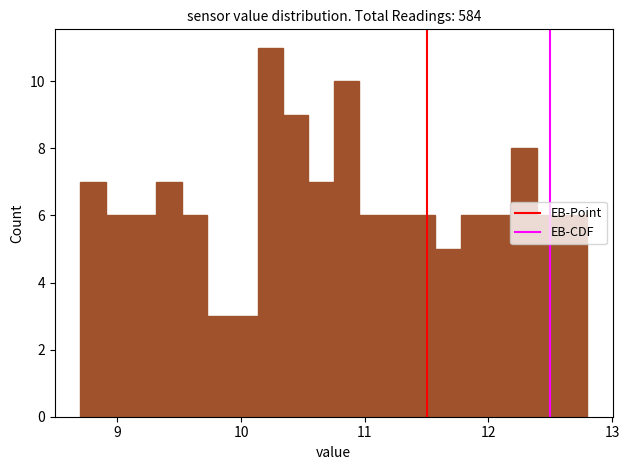

Read against the x-axis, roughly where is the centre of the tallest bar?

10.2